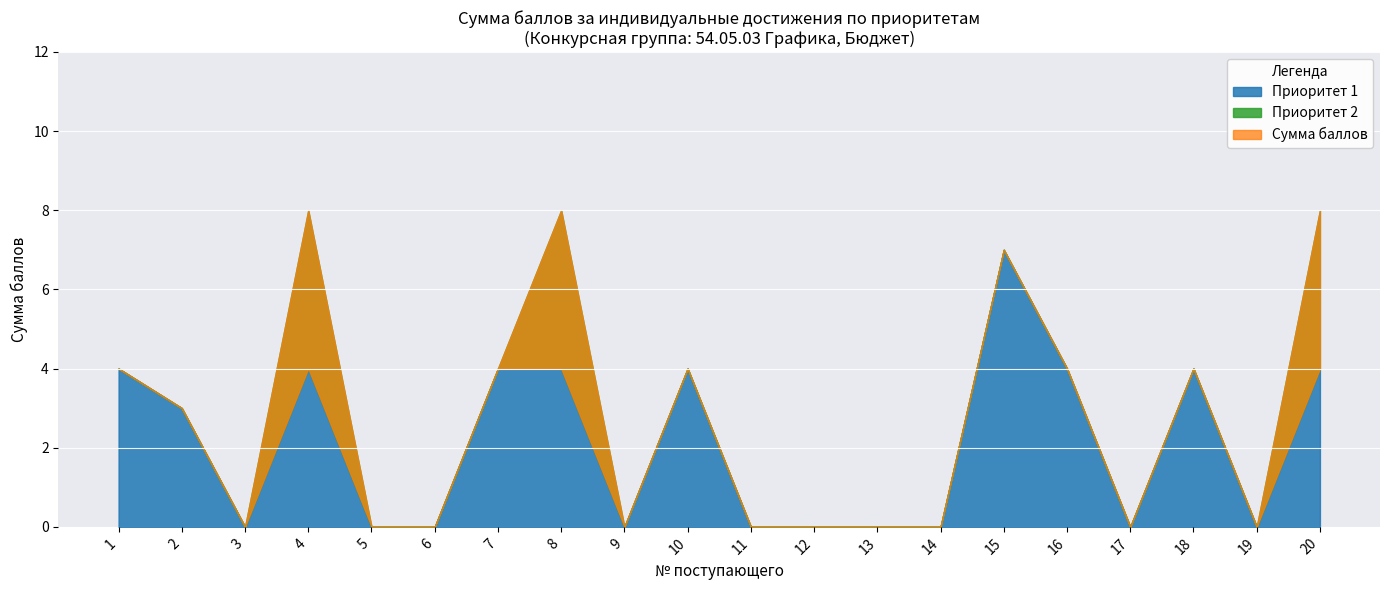

What is the difference between the maximum and minimum values in the Приоритет 1 series?

7